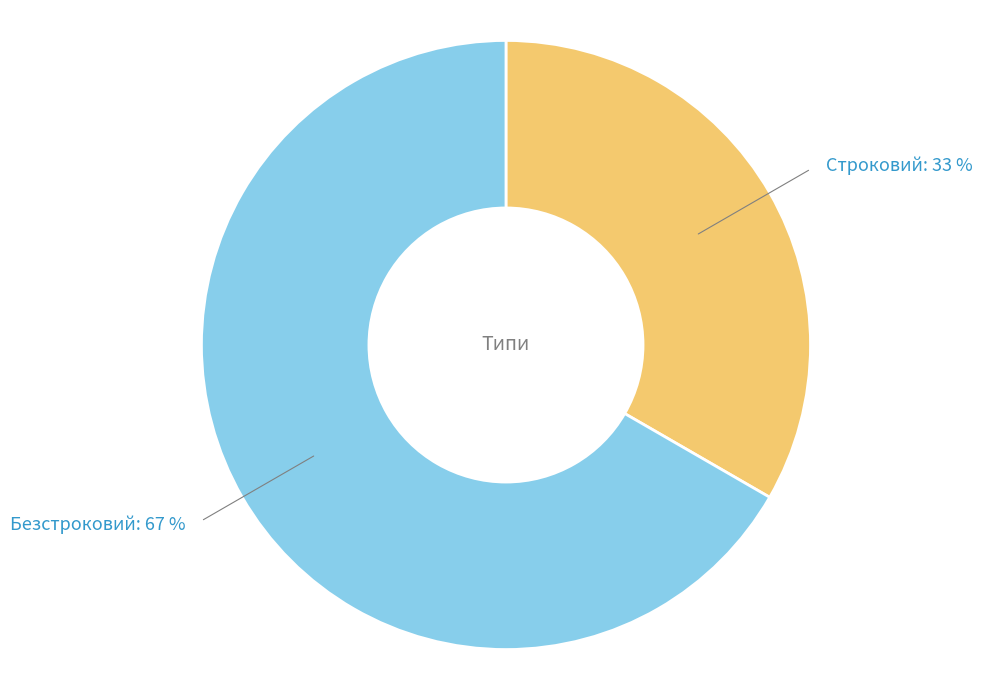

To the nearest percent, what is the average slice percentage?

50%